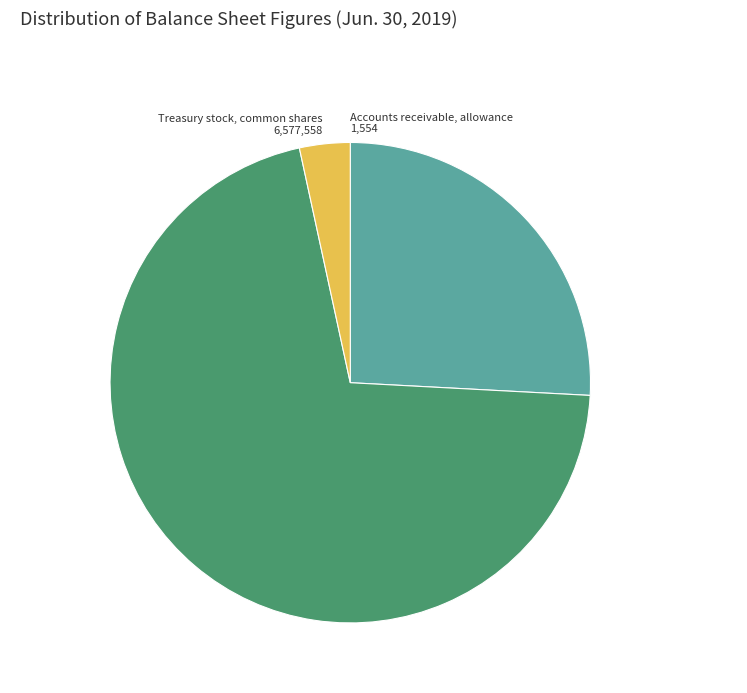

True or false: Common stock, shares issued 136,899,297 accounts for 71% of the total.

True